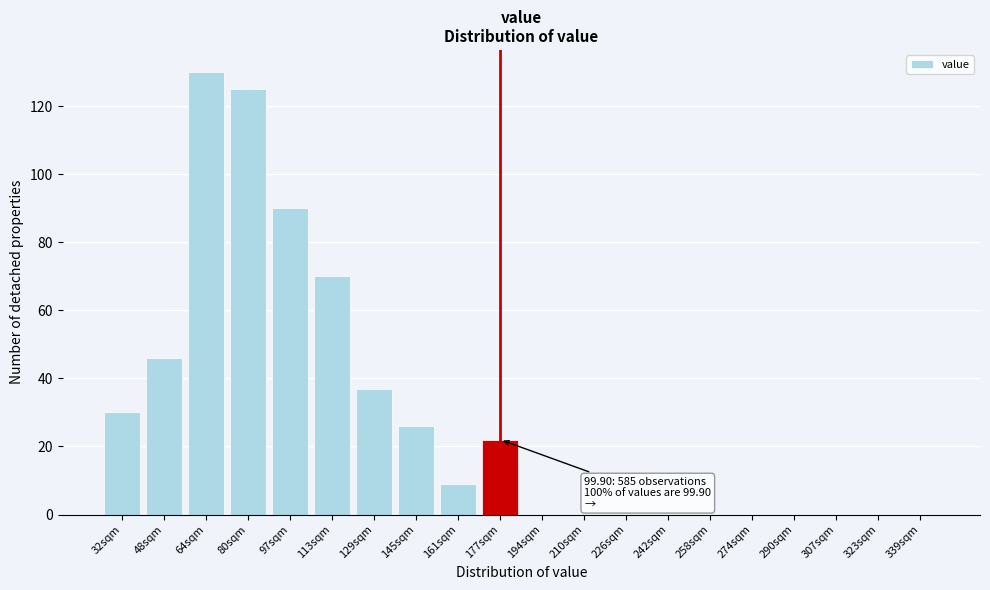

Reading left to right, list all the values displayed in this chart.

32sqm=30	48sqm=46	64sqm=130	80sqm=125	97sqm=90	113sqm=70	129sqm=37	145sqm=26	161sqm=9	177sqm=22	194sqm=0	210sqm=0	226sqm=0	242sqm=0	258sqm=0	274sqm=0	290sqm=0	307sqm=0	323sqm=0	339sqm=0